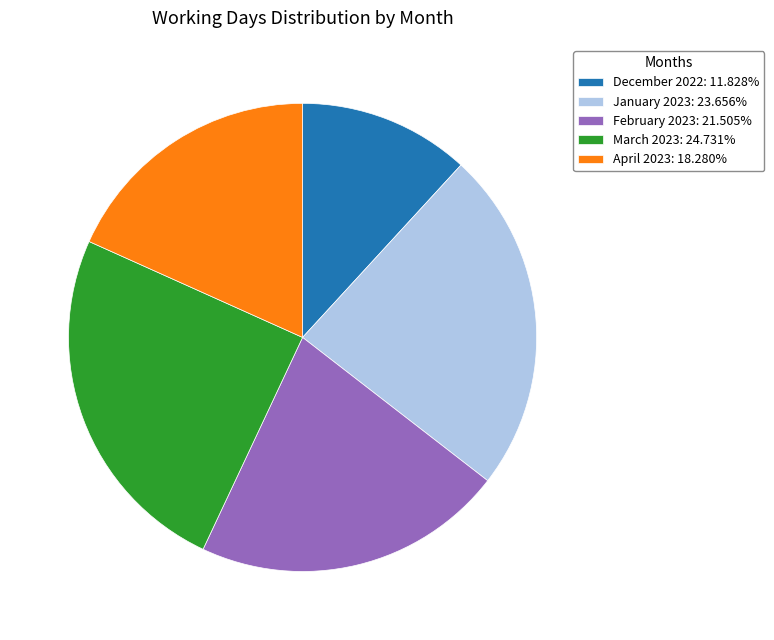

Rank the categories by value from lowest to highest.

December 2022, April 2023, February 2023, January 2023, March 2023